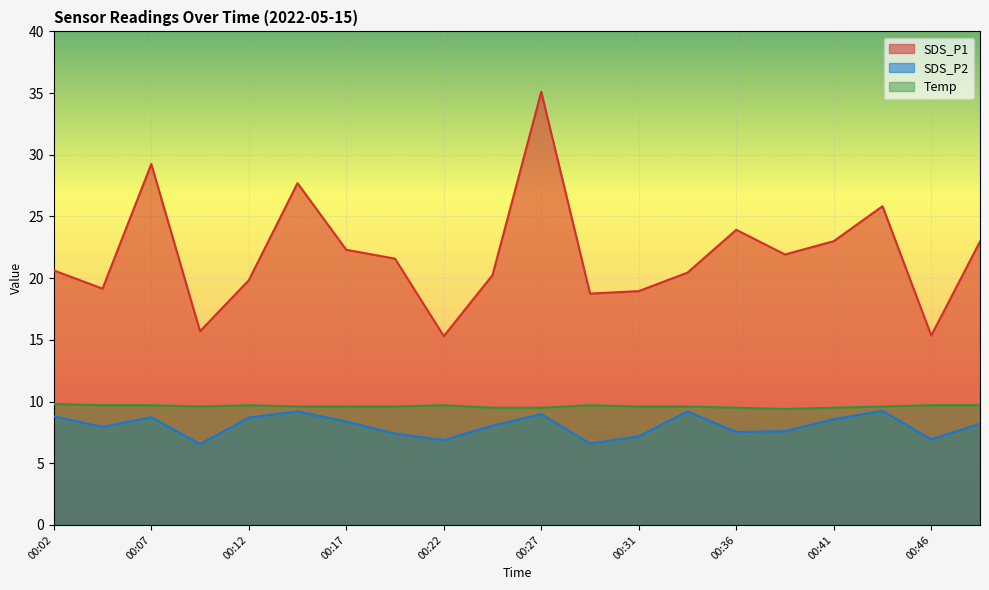

What is the lowest value of the SDS_P1 series?

15.3